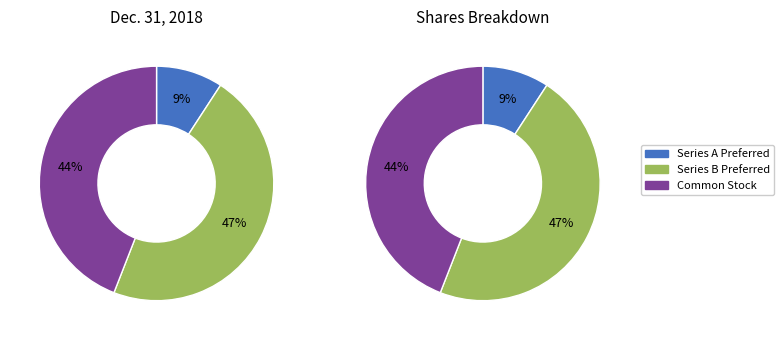

Does any single category account for the majority?

No